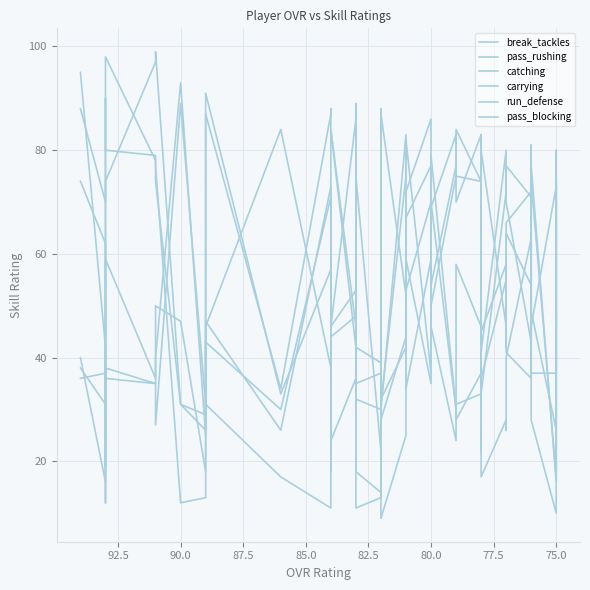

Rank the series by their maximum value, from highest to lowest.

catching, carrying, pass_rushing, break_tackles, run_defense, pass_blocking